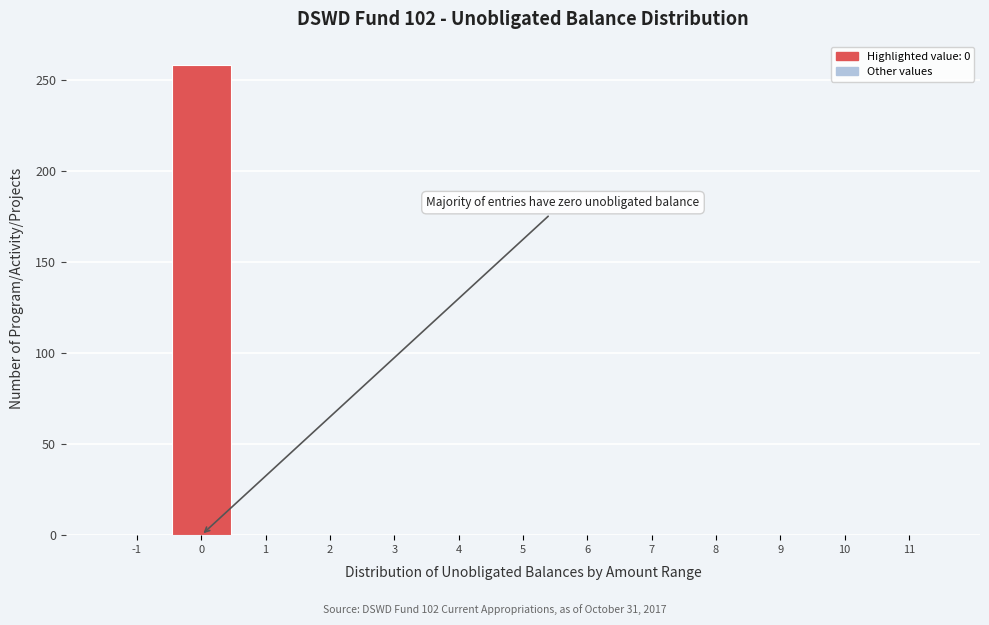

Reading left to right, what are all the values shown in this chart?

-1=0	0=258	1=0	2=0	3=0	4=0	5=0	6=0	7=0	8=0	9=0	10=0	11=0